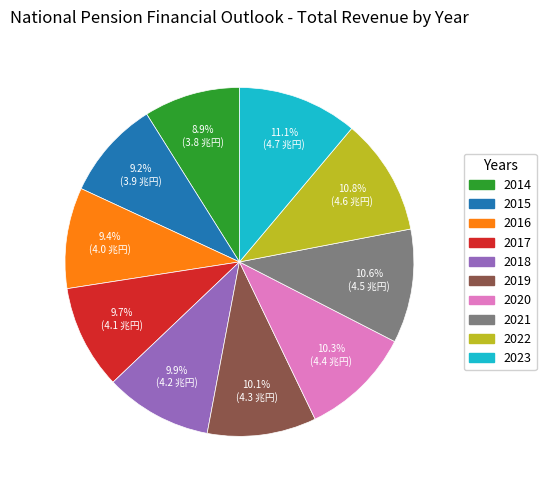

Count the number of slices in the pie.

10